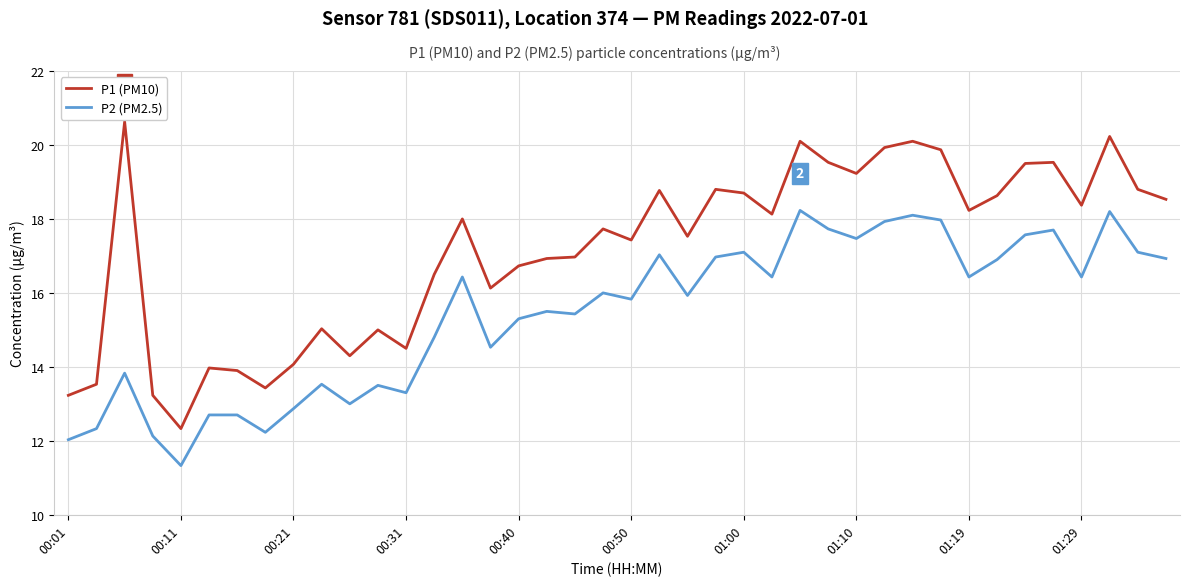

Which series has the largest range (max minus min)?

P1 (PM10)